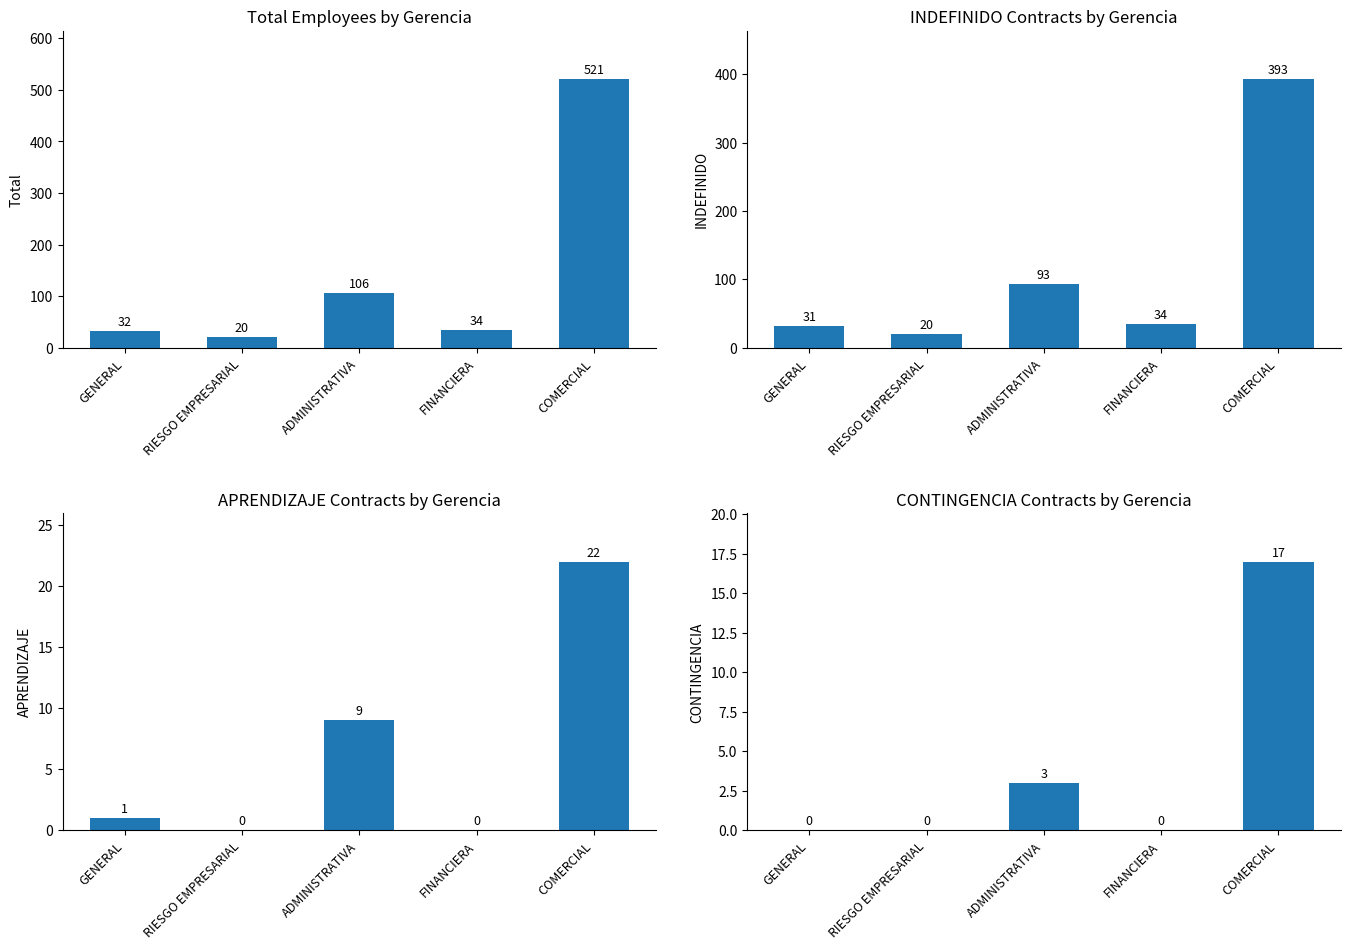

Between RIESGO EMPRESARIAL and ADMINISTRATIVA, which is larger?

ADMINISTRATIVA